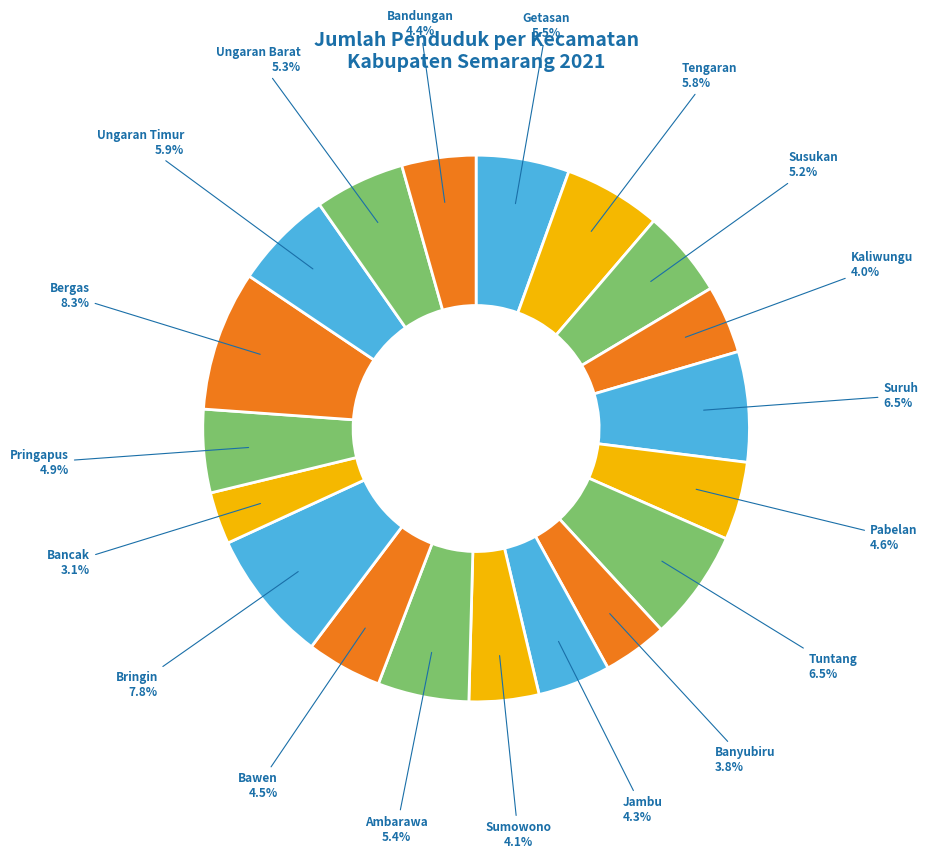

How many slices are in this pie chart?

19